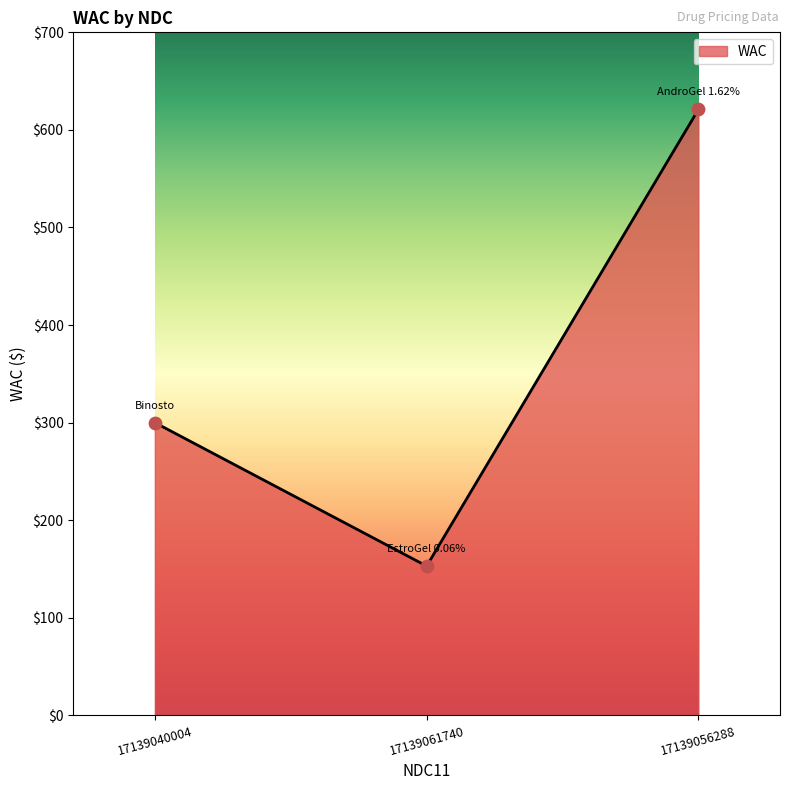

What is the change in value from 17139061740 to 17139056288?

+468.1